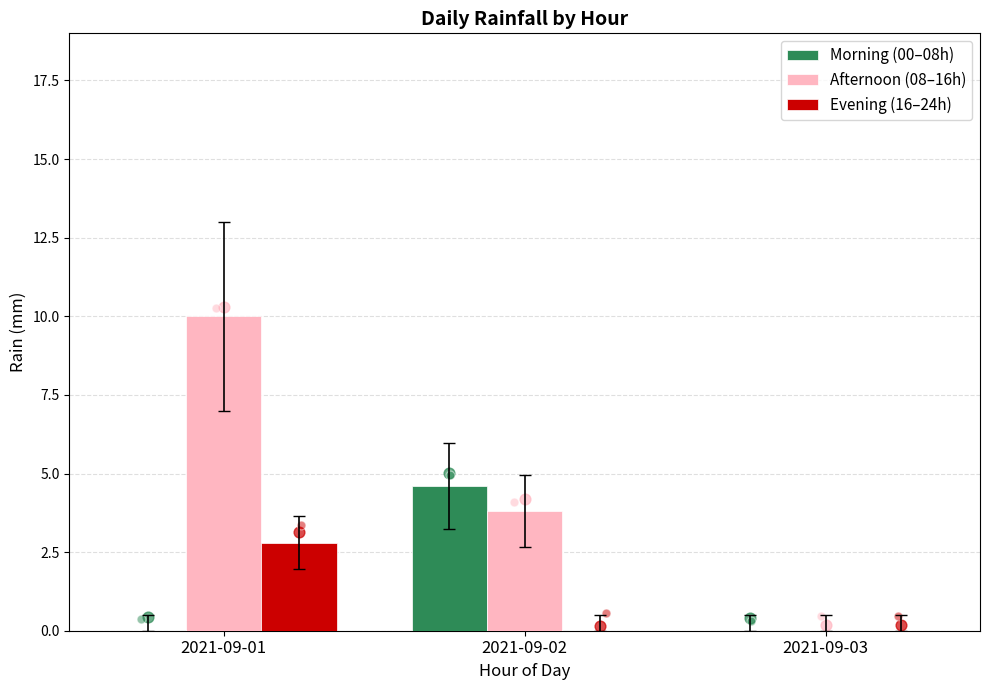

What are all the series names shown in the legend?

Morning (00–08h), Afternoon (08–16h), Evening (16–24h)